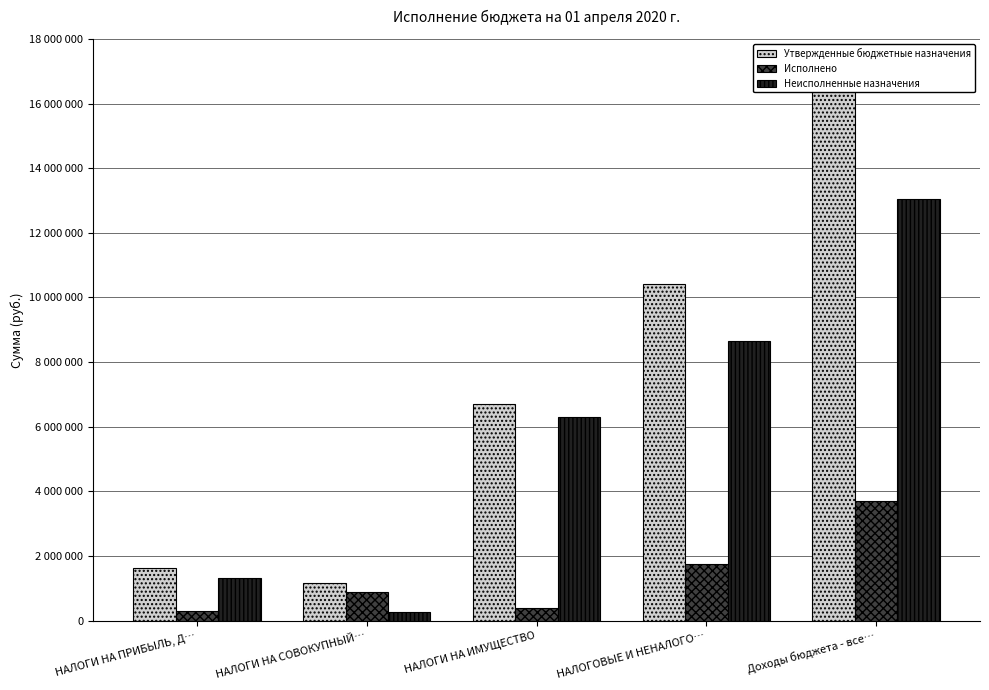

Read the Неисполненные назначения value at НАЛОГИ НА СОВОКУПНЫЙ….

278656.9